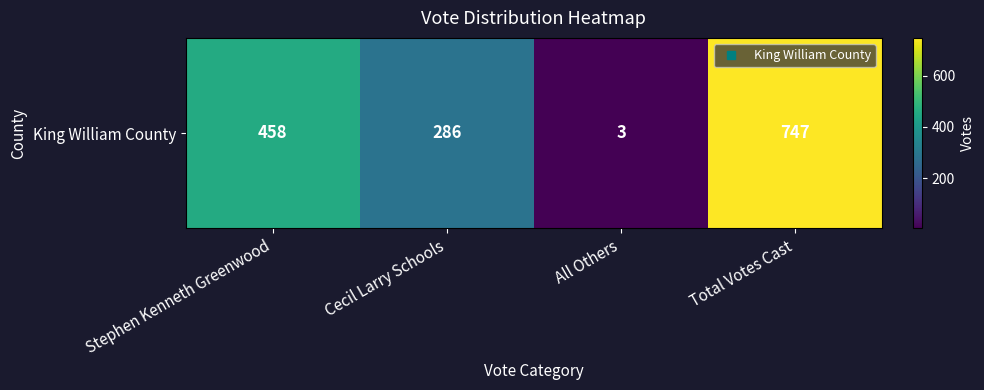

Reading left to right, extract all data points from this chart.

Stephen Kenneth Greenwood=458	Cecil Larry Schools=286	All Others=3	Total Votes Cast=747